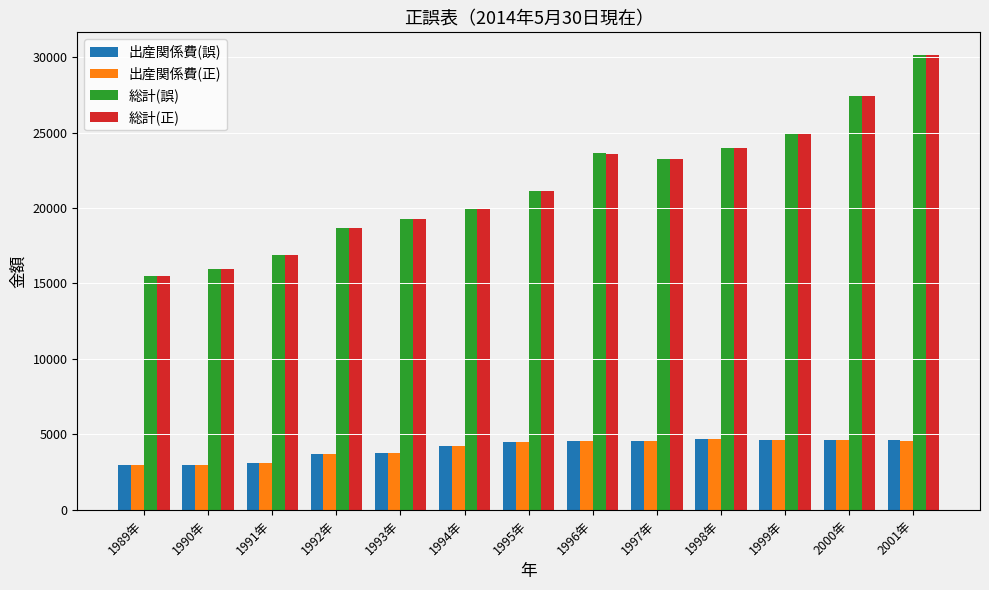

What is the difference between the maximum and minimum values in the 総計(誤) series?

14632